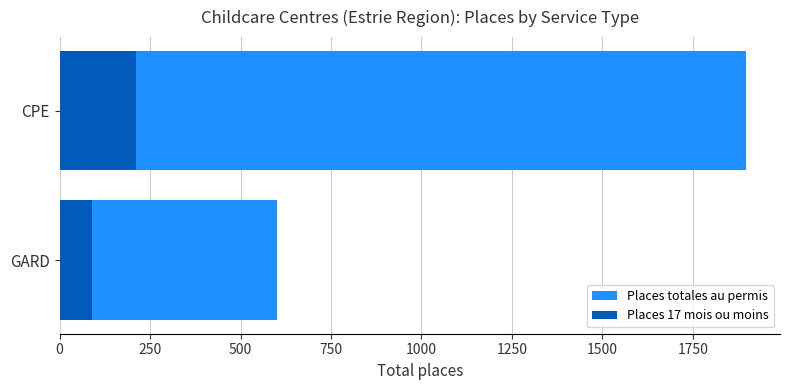

What is the minimum value for Places totales au permis?

601